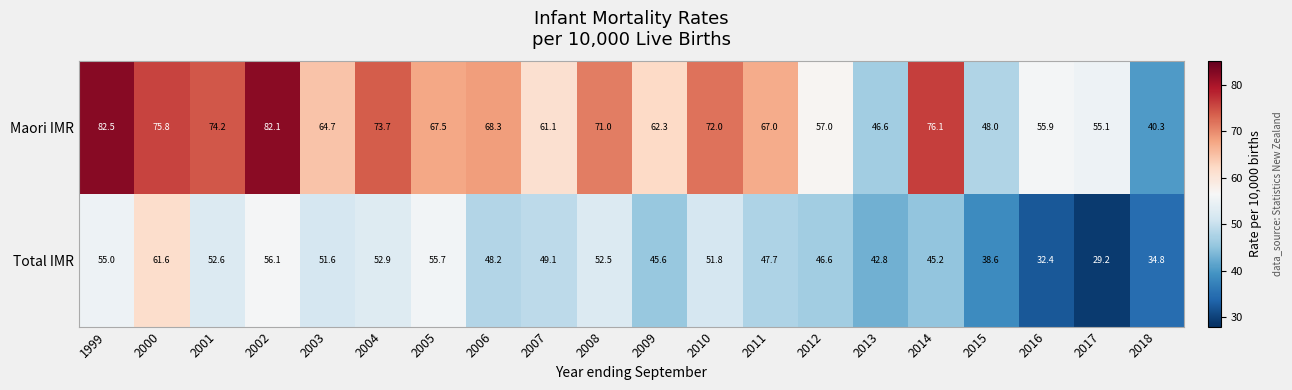

At which category is the sum across all series the highest?

2002